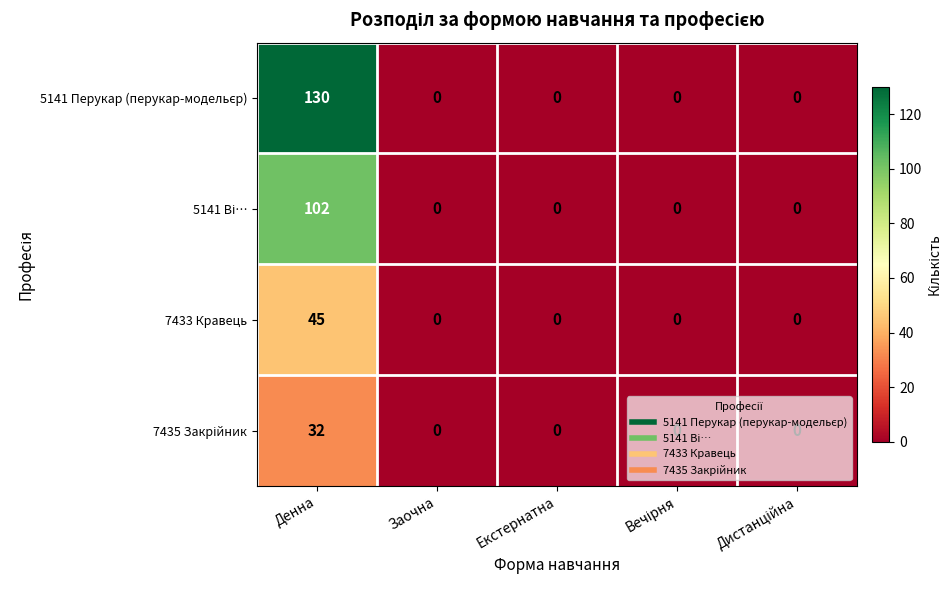

What is the spread (max minus min) of values at Денна?

98